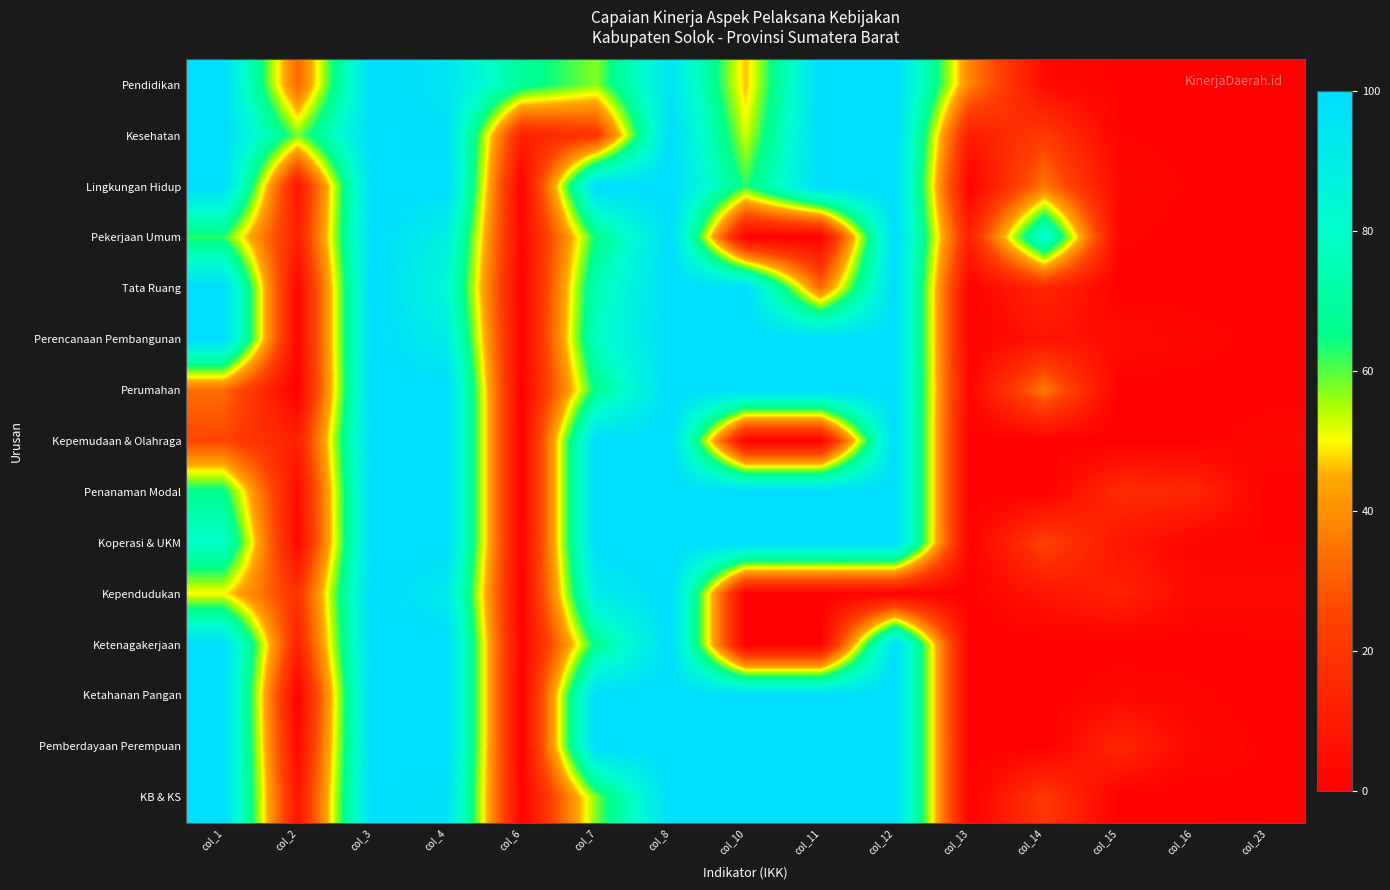

Reading left to right, transcribe all the data shown in this chart.

Pendidikan: col_1=100.0	col_2=32.0	col_3=100.0	col_4=95.2	col_6=68.5	col_7=57.1	col_8=95.2	col_10=46.1	col_11=100.0	col_12=100.0	col_13=37.9	col_14=3.7	col_15=0.9	col_16=0.0	col_23=0.0
Kesehatan: col_1=100.0	col_2=58.0	col_3=100.0	col_4=97.5	col_6=12.1	col_7=19.7	col_8=100.0	col_10=52.6	col_11=100.0	col_12=100.0	col_13=10.4	col_14=22.1	col_15=1.2	col_16=0.3	col_23=0.0
Lingkungan Hidup: col_1=100.0	col_2=8.0	col_3=100.0	col_4=100.0	col_6=0.3	col_7=100.0	col_8=100.0	col_10=62.5	col_11=100.0	col_12=100.0	col_13=0.4	col_14=35.4	col_15=3.1	col_16=0.9	col_23=0.0
Pekerjaan Umum: col_1=62.5	col_2=12.0	col_3=100.0	col_4=88.5	col_6=2.0	col_7=65.2	col_8=100.0	col_10=0.0	col_11=0.0	col_12=100.0	col_13=12.4	col_14=84.3	col_15=1.8	col_16=0.1	col_23=1.0
Tata Ruang: col_1=100.0	col_2=2.0	col_3=100.0	col_4=83.3	col_6=0.2	col_7=75.0	col_8=100.0	col_10=100.0	col_11=33.3	col_12=100.0	col_13=0.8	col_14=14.3	col_15=0.0	col_16=0.0	col_23=0.0
Perencanaan Pembangunan: col_1=100.0	col_2=2.0	col_3=100.0	col_4=90.0	col_6=0.4	col_7=77.8	col_8=100.0	col_10=100.0	col_11=100.0	col_12=100.0	col_13=0.7	col_14=7.5	col_15=4.9	col_16=2.6	col_23=0.0
Perumahan: col_1=33.3	col_2=0.0	col_3=100.0	col_4=100.0	col_6=0.2	col_7=66.7	col_8=100.0	col_10=100.0	col_11=100.0	col_12=100.0	col_13=1.6	col_14=36.2	col_15=0.0	col_16=0.0	col_23=0.0
Kepemudaan & Olahraga: col_1=25.0	col_2=12.0	col_3=100.0	col_4=100.0	col_6=0.1	col_7=100.0	col_8=100.0	col_10=0.0	col_11=0.0	col_12=100.0	col_13=0.1	col_14=0.0	col_15=0.0	col_16=0.0	col_23=3.0
Penanaman Modal: col_1=66.7	col_2=4.0	col_3=100.0	col_4=100.0	col_6=0.2	col_7=100.0	col_8=100.0	col_10=100.0	col_11=100.0	col_12=100.0	col_13=0.1	col_14=0.0	col_15=16.5	col_16=14.9	col_23=0.0
Koperasi & UKM: col_1=80.0	col_2=3.0	col_3=100.0	col_4=100.0	col_6=0.5	col_7=100.0	col_8=100.0	col_10=100.0	col_11=100.0	col_12=100.0	col_13=0.7	col_14=23.9	col_15=8.4	col_16=2.0	col_23=1.0
Kependudukan: col_1=50.0	col_2=19.0	col_3=100.0	col_4=92.3	col_6=0.3	col_7=91.7	col_8=100.0	col_10=0.0	col_11=0.0	col_12=0.0	col_13=0.3	col_14=7.9	col_15=12.7	col_16=3.7	col_23=4.0
Ketenagakerjaan: col_1=100.0	col_2=13.0	col_3=100.0	col_4=100.0	col_6=0.6	col_7=66.7	col_8=100.0	col_10=0.0	col_11=0.0	col_12=100.0	col_13=0.0	col_14=0.0	col_15=0.0	col_16=0.0	col_23=1.0
Ketahanan Pangan: col_1=100.0	col_2=0.0	col_3=100.0	col_4=100.0	col_6=0.3	col_7=100.0	col_8=100.0	col_10=100.0	col_11=100.0	col_12=100.0	col_13=0.2	col_14=0.0	col_15=3.0	col_16=1.8	col_23=0.0
Pemberdayaan Perempuan: col_1=100.0	col_2=3.0	col_3=100.0	col_4=100.0	col_6=0.1	col_7=100.0	col_8=100.0	col_10=100.0	col_11=100.0	col_12=100.0	col_13=0.6	col_14=0.0	col_15=14.8	col_16=2.9	col_23=1.0
KB & KS: col_1=100.0	col_2=8.0	col_3=100.0	col_4=96.9	col_6=1.1	col_7=58.1	col_8=100.0	col_10=100.0	col_11=100.0	col_12=100.0	col_13=0.3	col_14=21.2	col_15=0.0	col_16=0.0	col_23=1.0